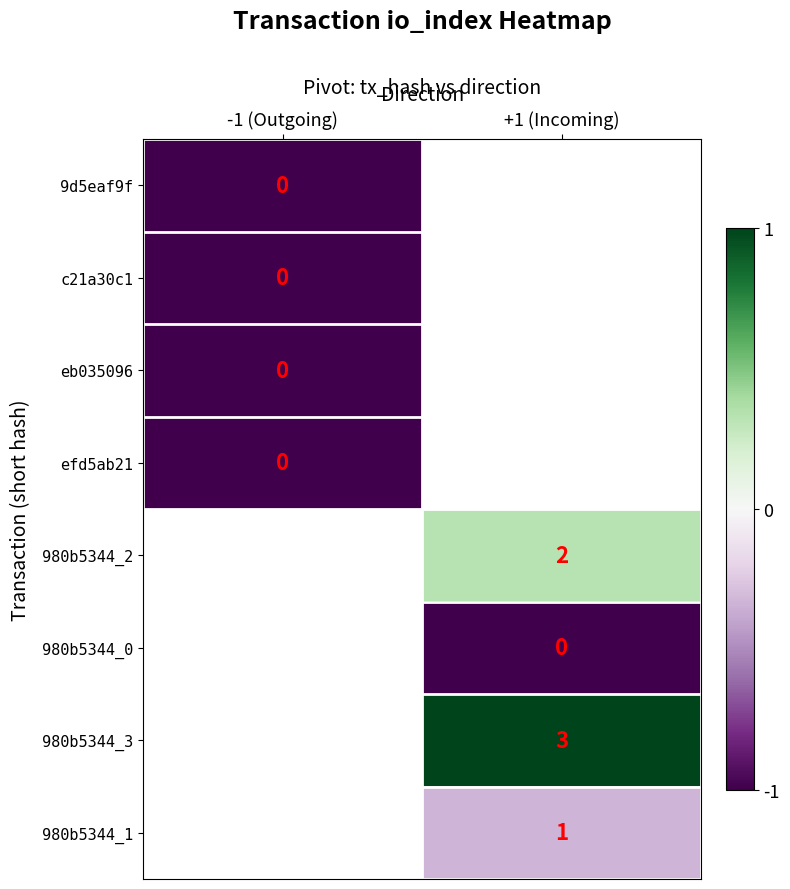

True or false: 980b5344_2 has a value of 2 at +1 (Incoming).

True